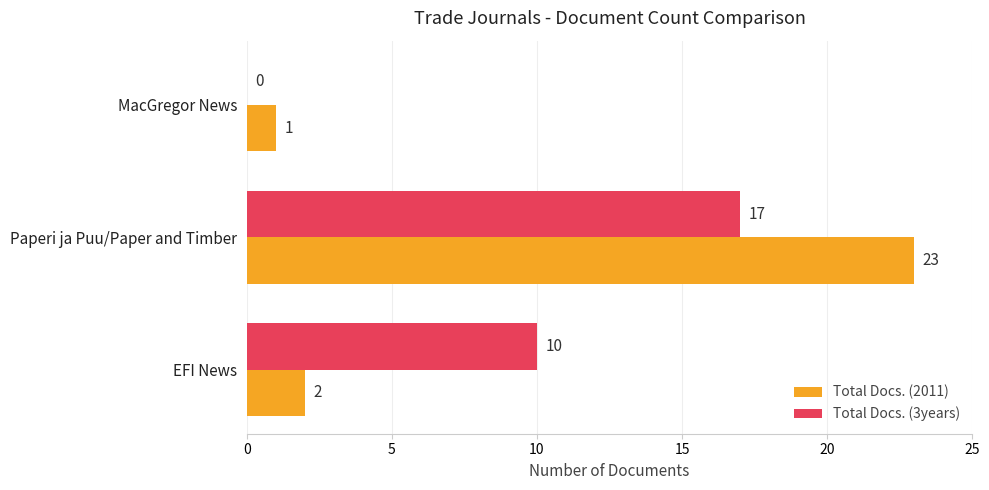

What is the sum of all Total Docs. (3years) values?

27